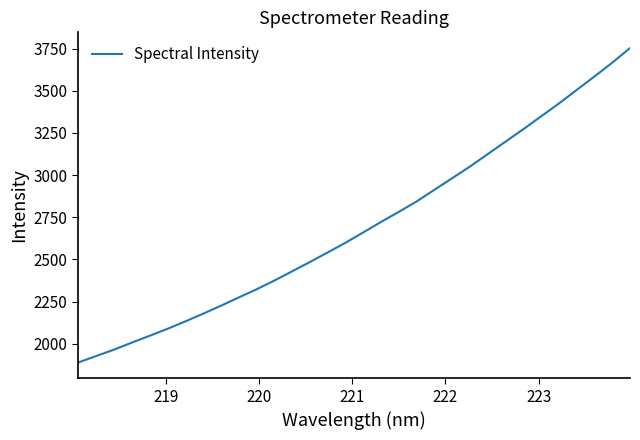

Reading left to right, what are all the values shown in this chart?

1888.6	1926.9	1964.7	2006.3	2046.9	2088.1	2131.8	2177.7	2224.8	2273.9	2322.2	2374.1	2429.0	2484.3	2541.1	2598.5	2659.9	2722.1	2781.9	2843.6	2912.9	2981.7	3050.7	3124.9	3198.6	3272.3	3348.6	3424.7	3504.9	3585.0	3666.8	3753.6